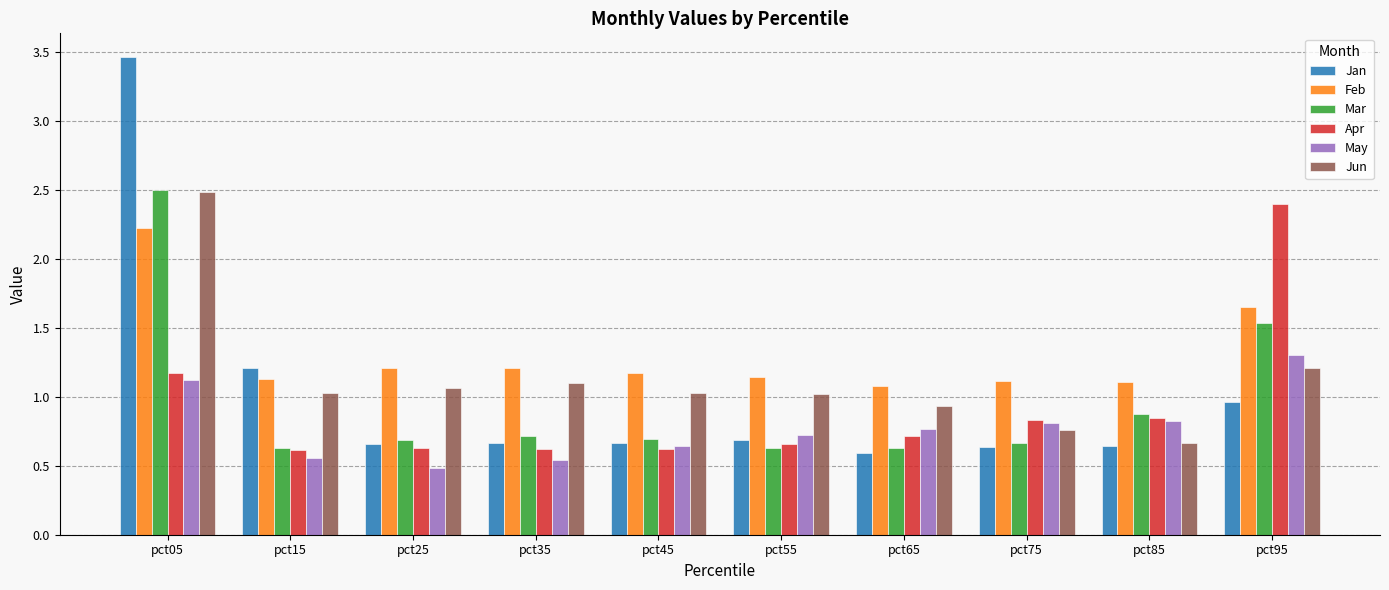

The value of Jun at pct35 is 1.1. True or false?

True